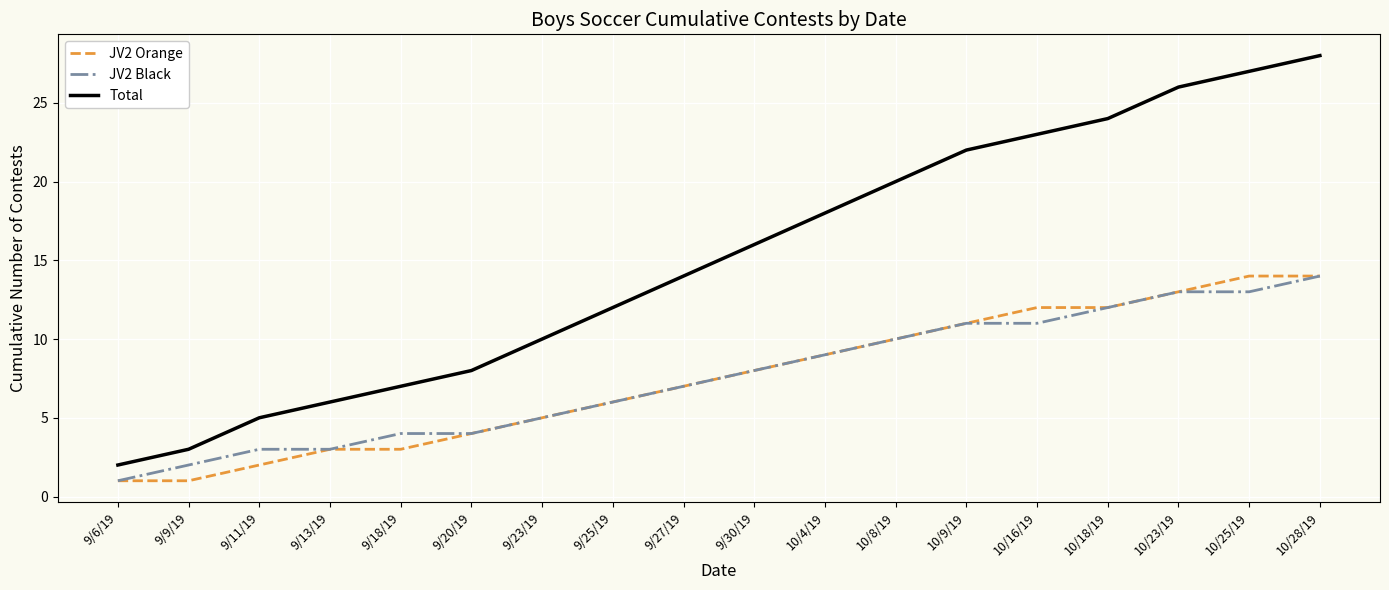

Reading left to right, transcribe all the data shown in this chart.

JV2 Orange: 9/6/19=1	9/9/19=1	9/11/19=2	9/13/19=3	9/18/19=3	9/20/19=4	9/23/19=5	9/25/19=6	9/27/19=7	9/30/19=8	10/4/19=9	10/8/19=10	10/9/19=11	10/16/19=12	10/18/19=12	10/23/19=13	10/25/19=14	10/28/19=14
JV2 Black: 9/6/19=1	9/9/19=2	9/11/19=3	9/13/19=3	9/18/19=4	9/20/19=4	9/23/19=5	9/25/19=6	9/27/19=7	9/30/19=8	10/4/19=9	10/8/19=10	10/9/19=11	10/16/19=11	10/18/19=12	10/23/19=13	10/25/19=13	10/28/19=14
Total: 9/6/19=2	9/9/19=3	9/11/19=5	9/13/19=6	9/18/19=7	9/20/19=8	9/23/19=10	9/25/19=12	9/27/19=14	9/30/19=16	10/4/19=18	10/8/19=20	10/9/19=22	10/16/19=23	10/18/19=24	10/23/19=26	10/25/19=27	10/28/19=28